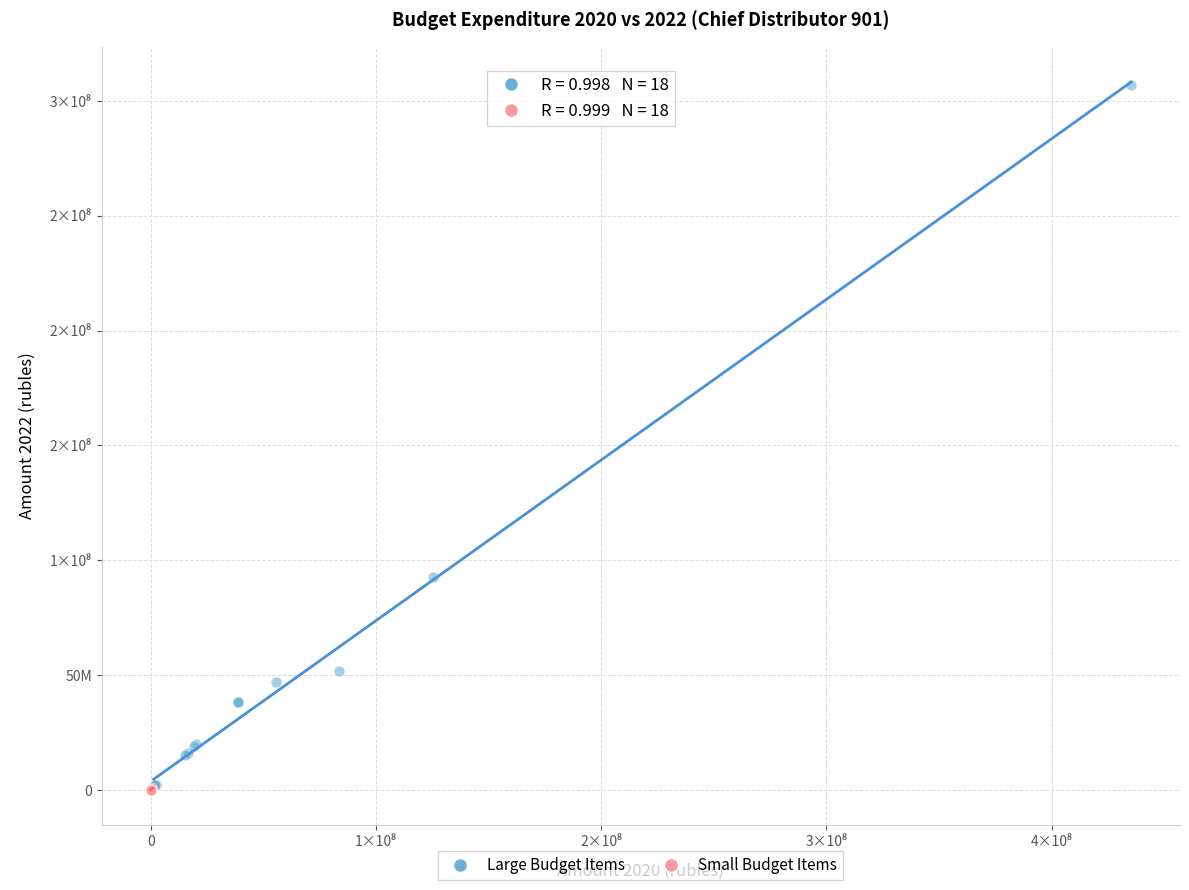

Which series has the widest spread of Y values?

Large Budget Items